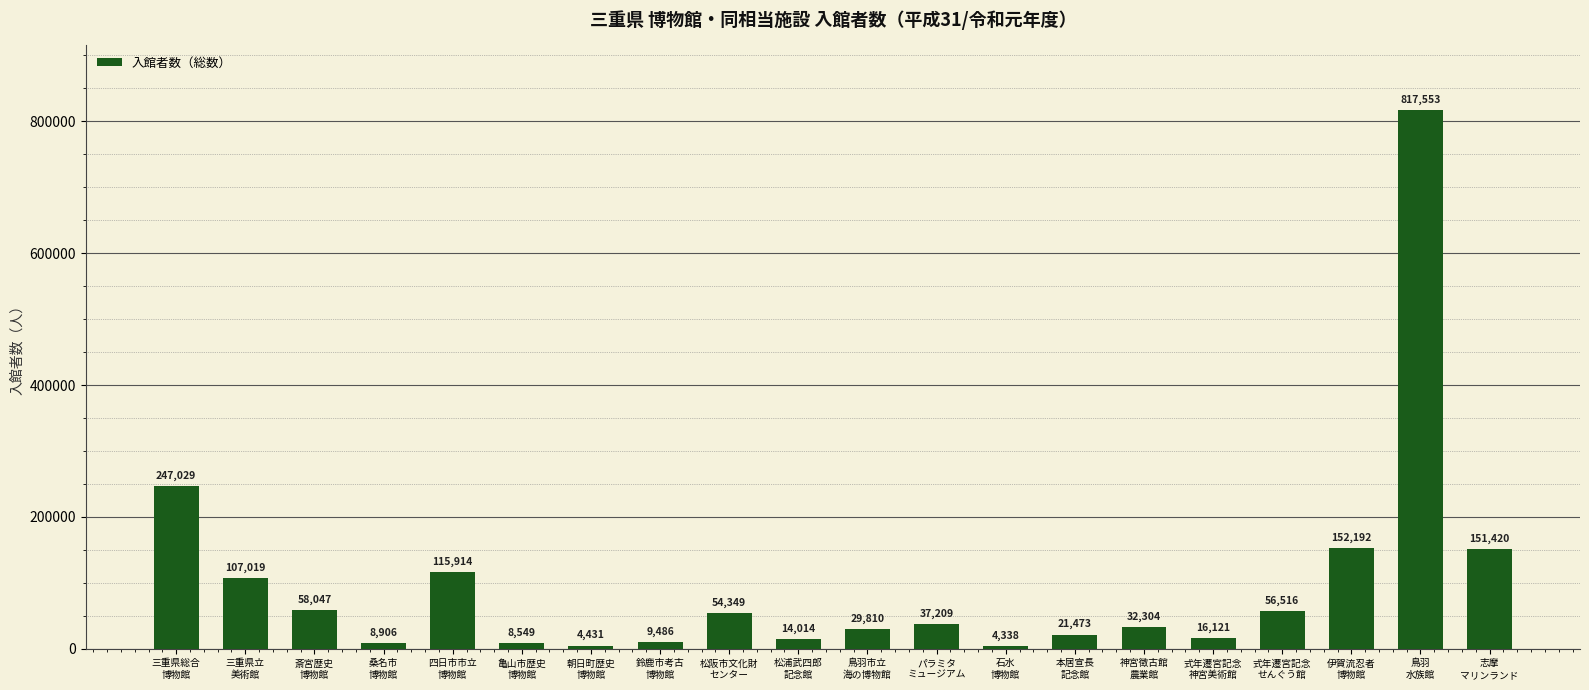

What is the value of the 14th bar from the left?

21473